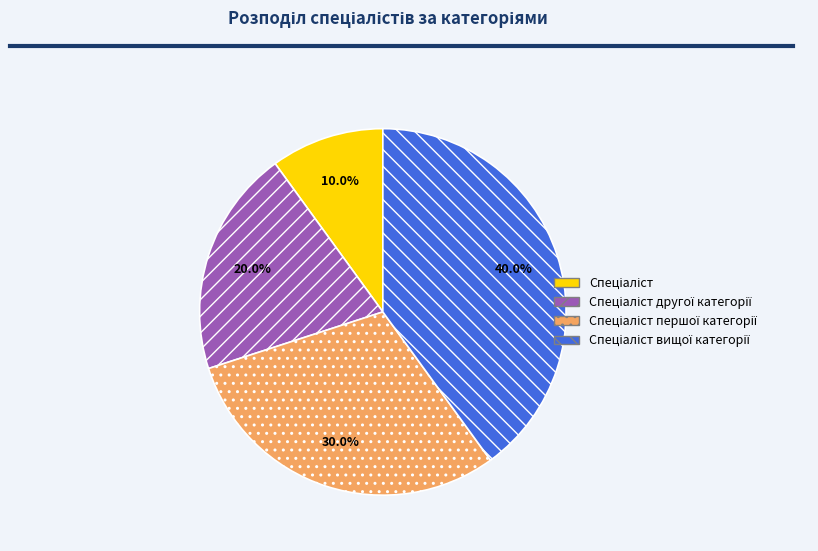

Does any single category account for the majority?

No